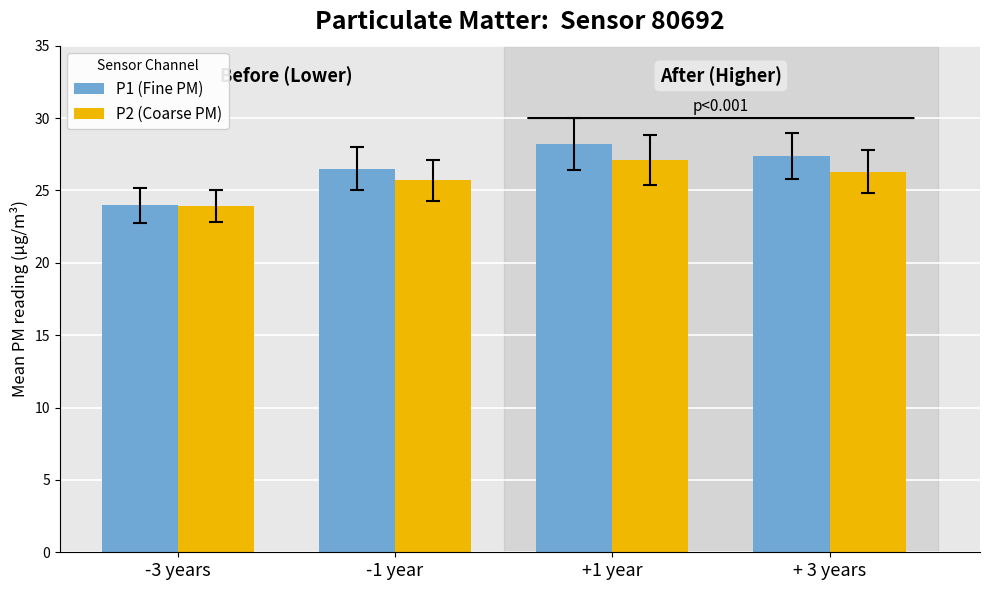

At which category is the sum across all series the highest?

+1 year